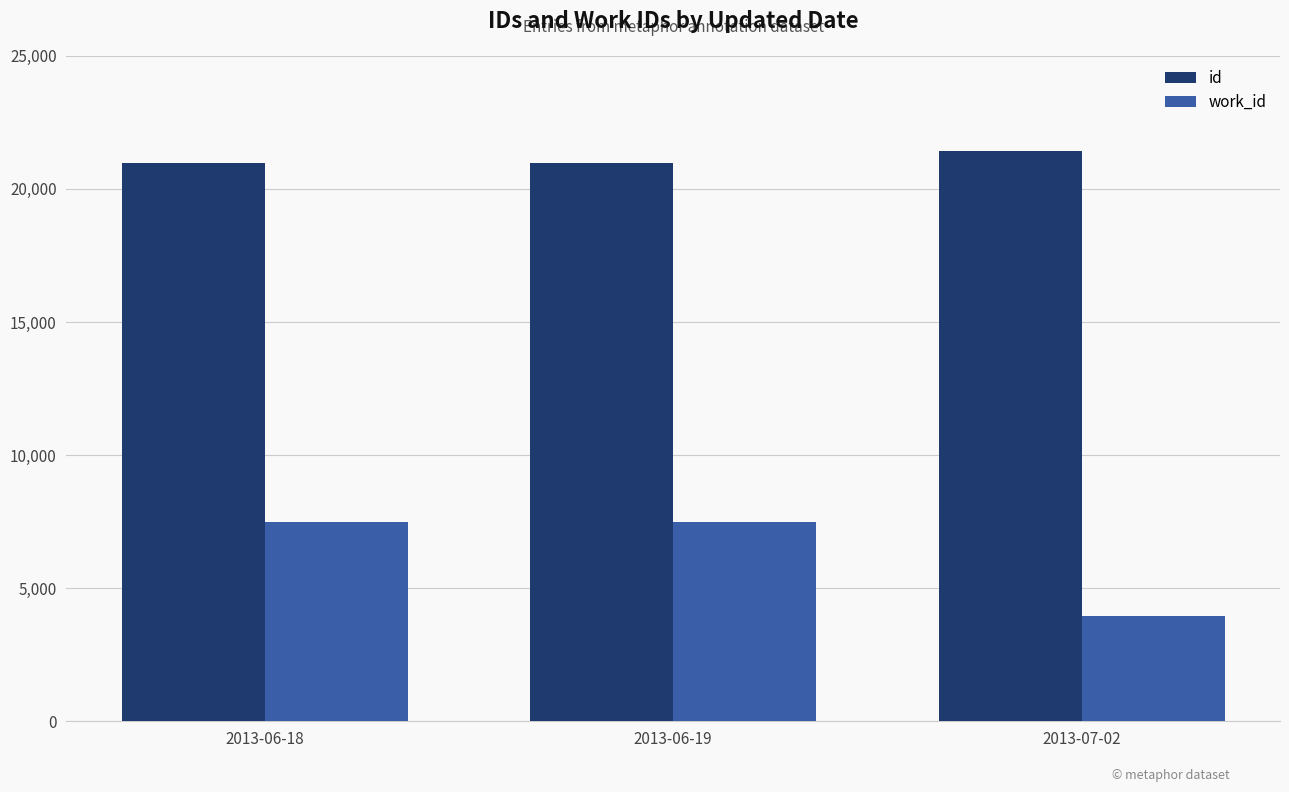

Count the work_id values in the range 3938 to 7476.

3